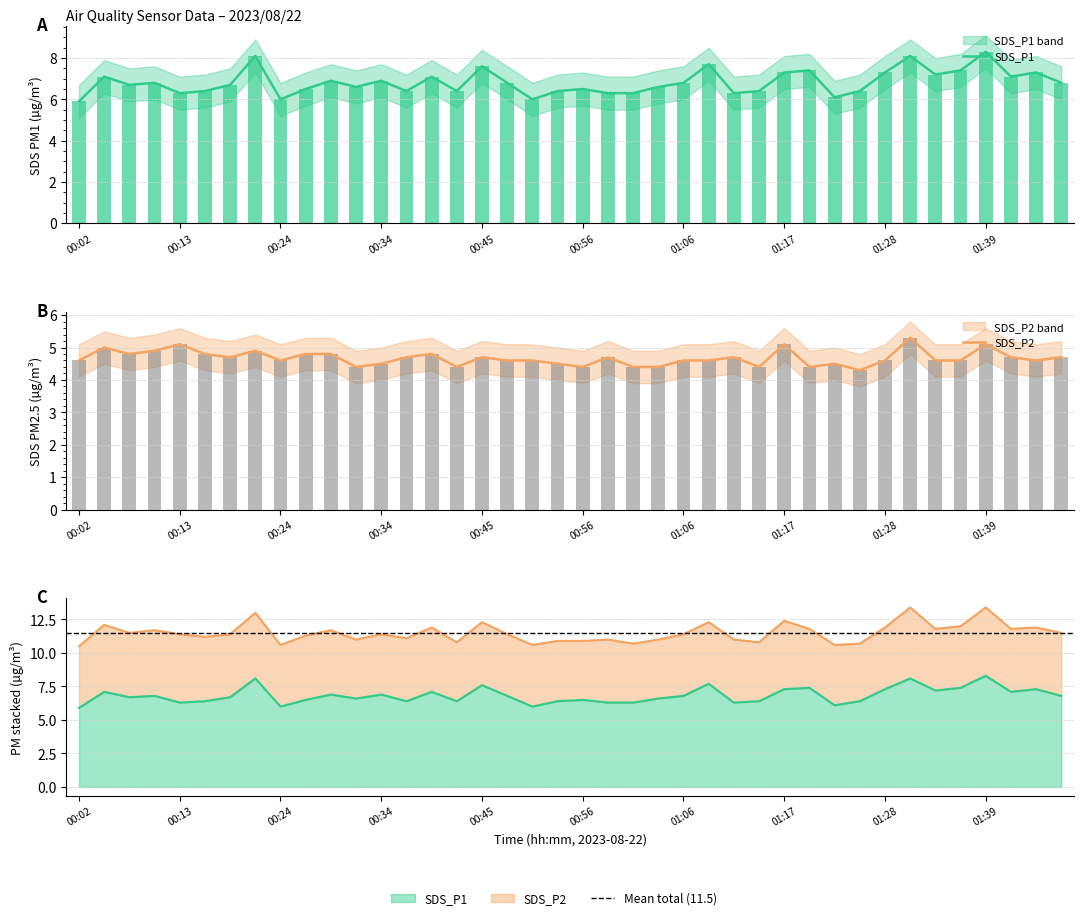

What is the total value across all series at 01:42?

11.8